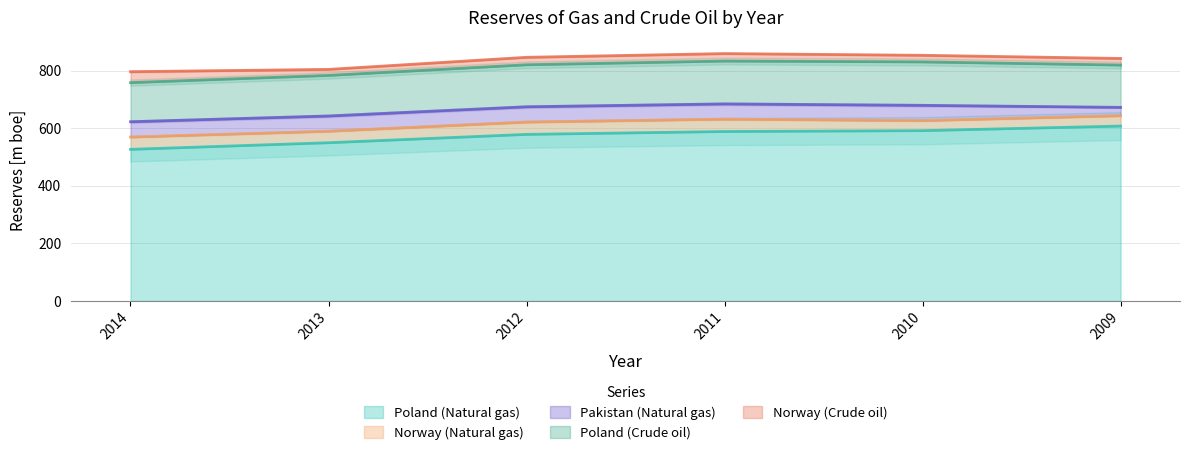

True or false: Norway (Crude oil) and Poland (Crude oil) intersect in this chart.

False